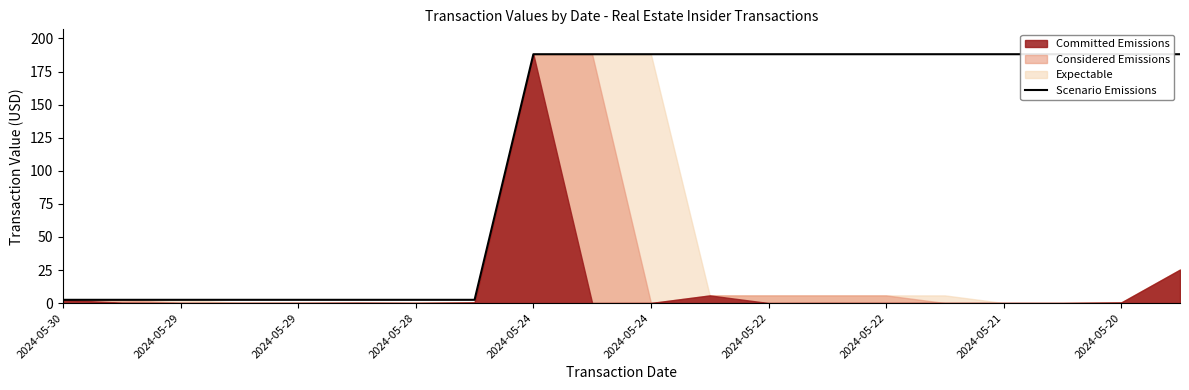

What is the label of the 15th point from the right?

2024-05-24